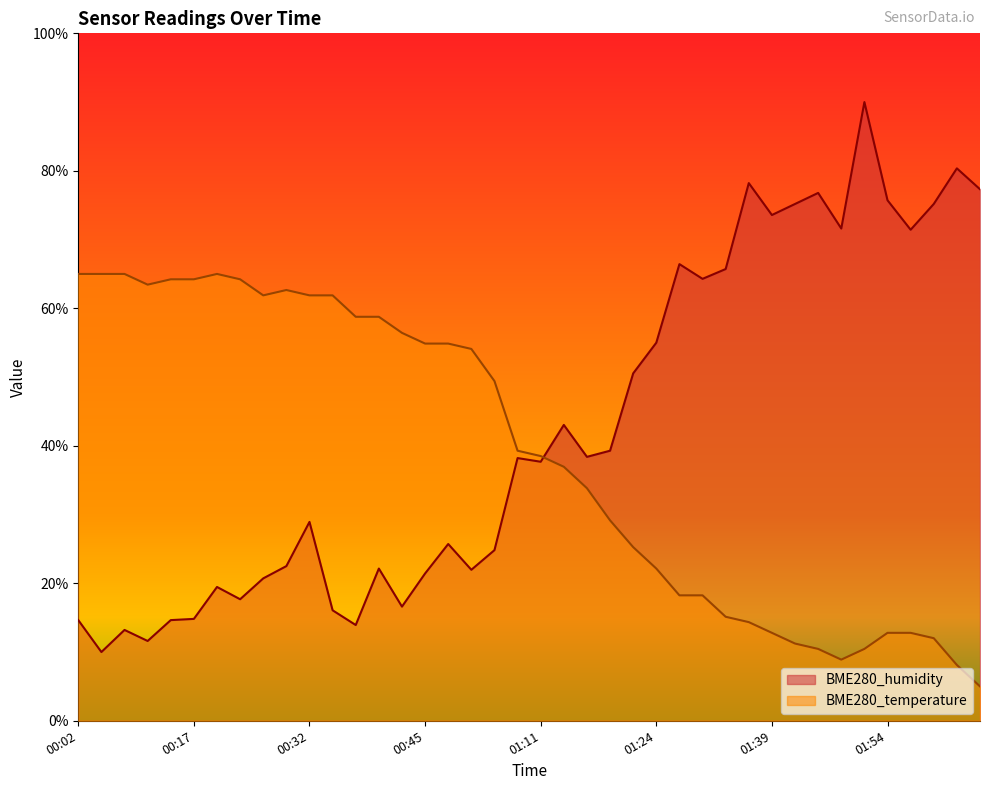

True or false: BME280_humidity has a value of 26.1 at 00:14.

False